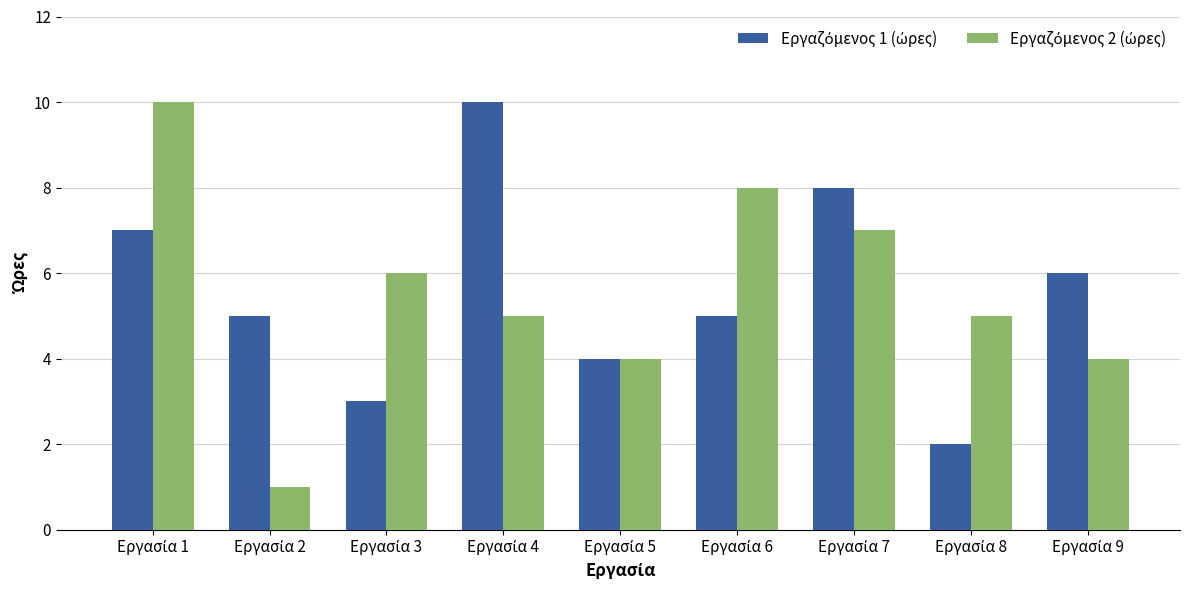

What is the greatest value displayed?

10